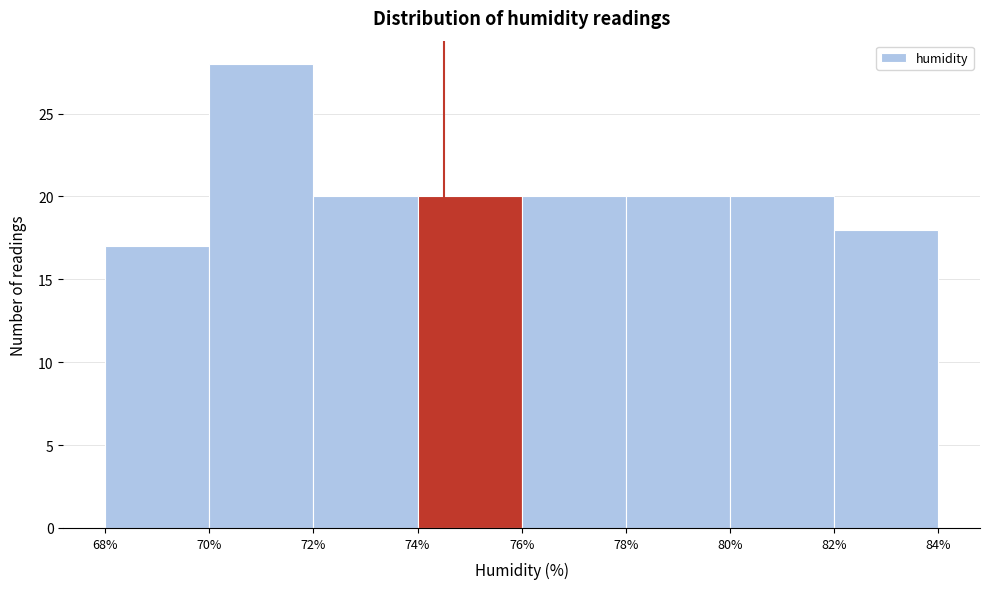

Reading left to right, list every bar in this chart as the range it spans on the x-axis followed by its height. The values are not printed on the chart, so give them approximately, as read against the axis.

68% to 70%: 17
70% to 72%: 28
72% to 74%: 20
74% to 76%: 20
76% to 78%: 20
78% to 80%: 20
80% to 82%: 20
82% to 84%: 18